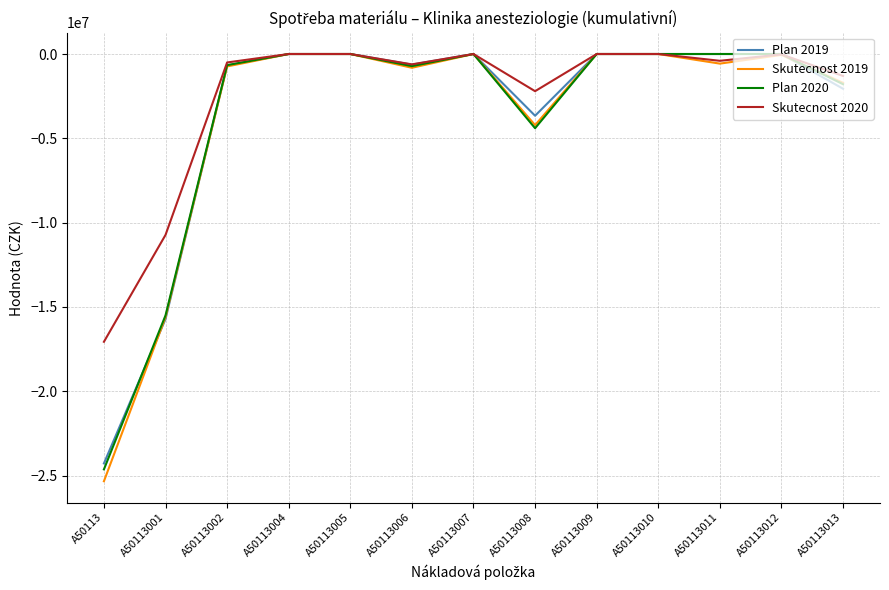

At which category does Plan 2019 reach its first local valley?

A50113006